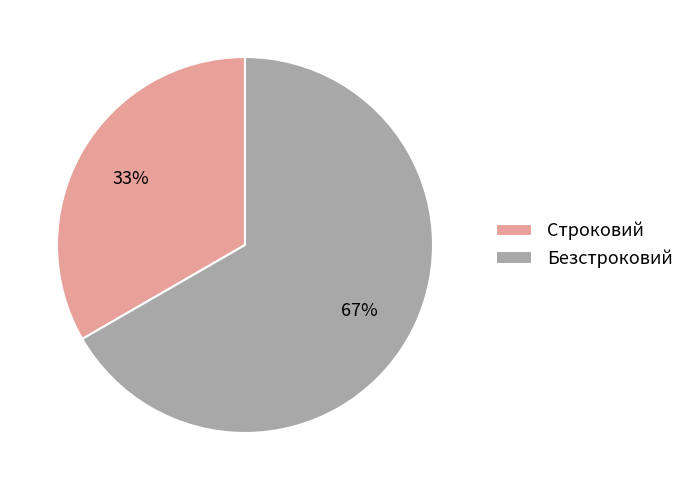

True or false: Безстроковий accounts for 67% of the total.

True